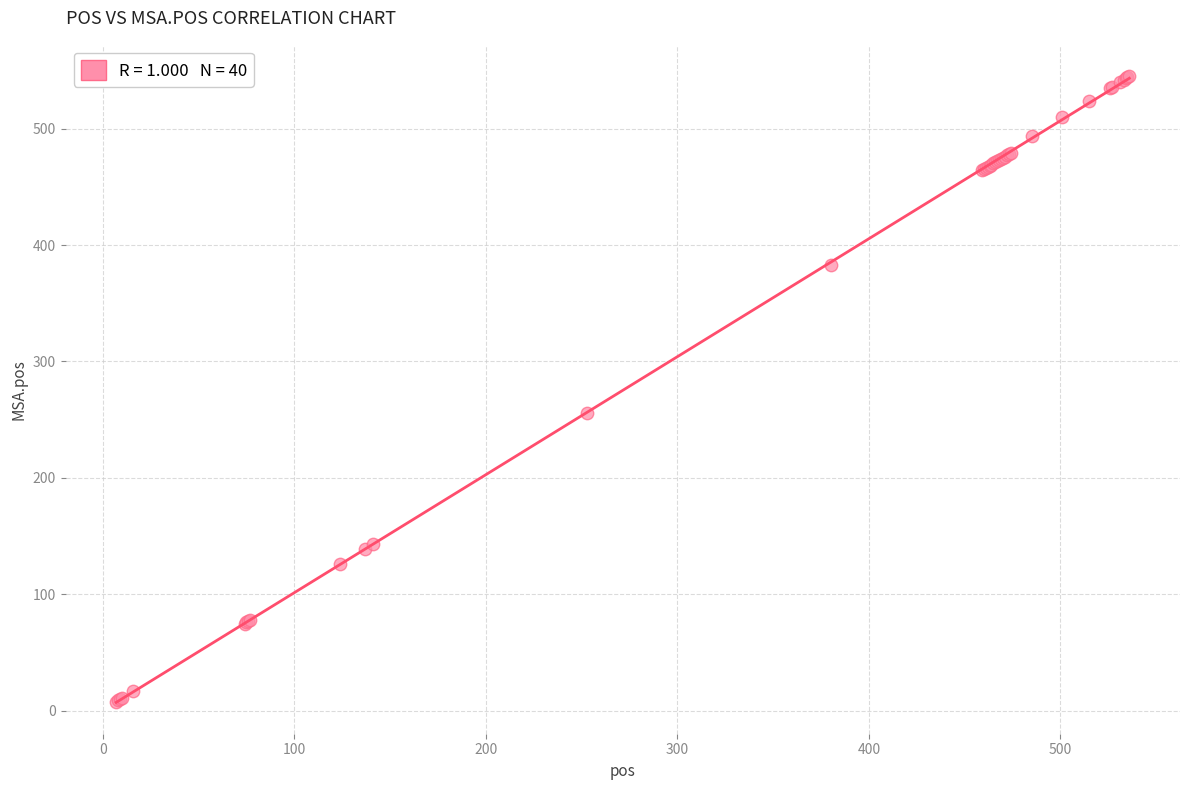

What Y value in the scatter plot is closest to 276?

256